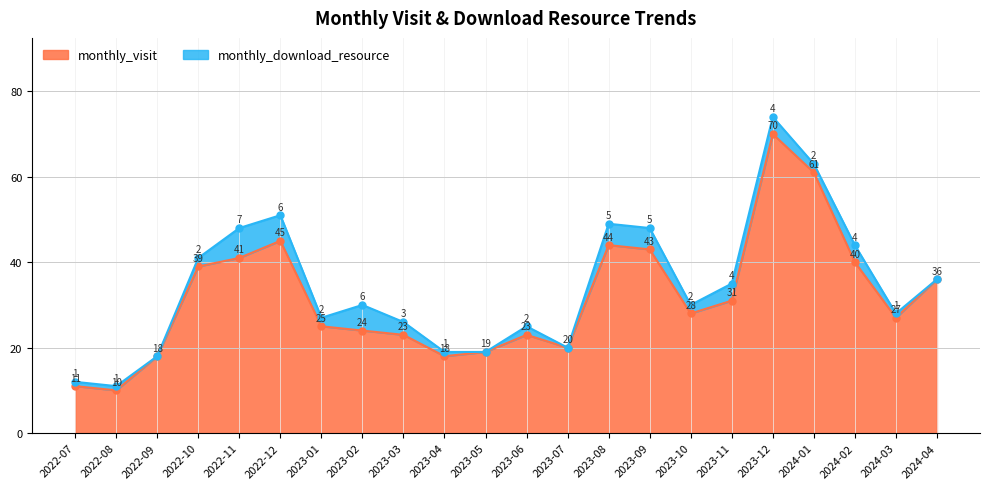

What is the label of the 4th point from the right?

2024-01